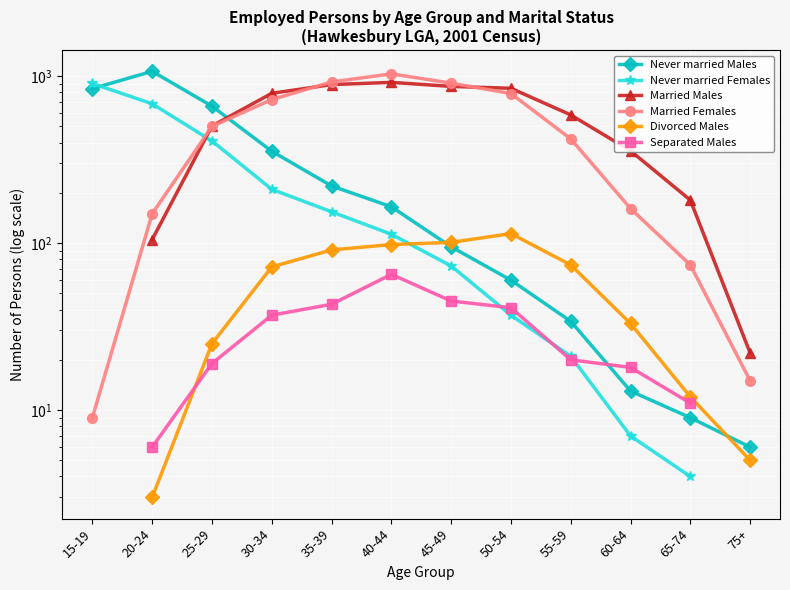

Between 65-74 and 50-54, which is larger?

50-54